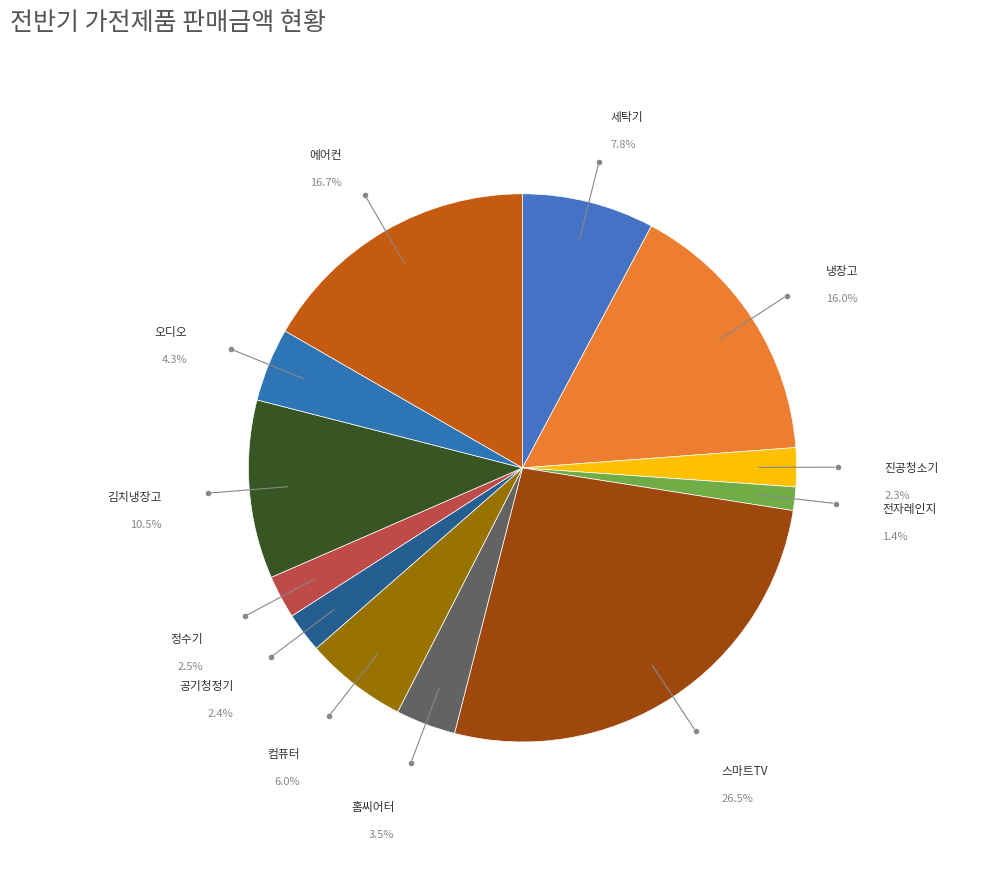

True or false: 홈씨어터 accounts for 1% of the total.

False